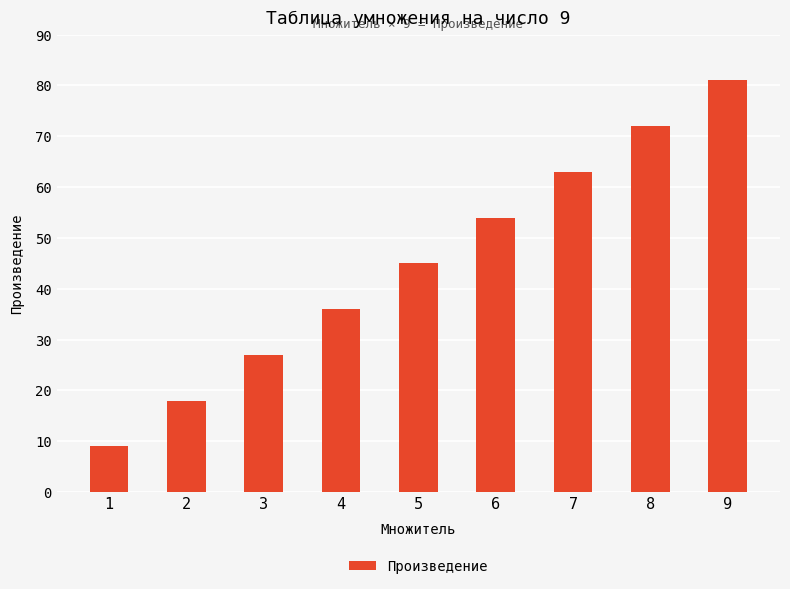

Reading left to right, what are all the values shown in this chart?

9	18	27	36	45	54	63	72	81